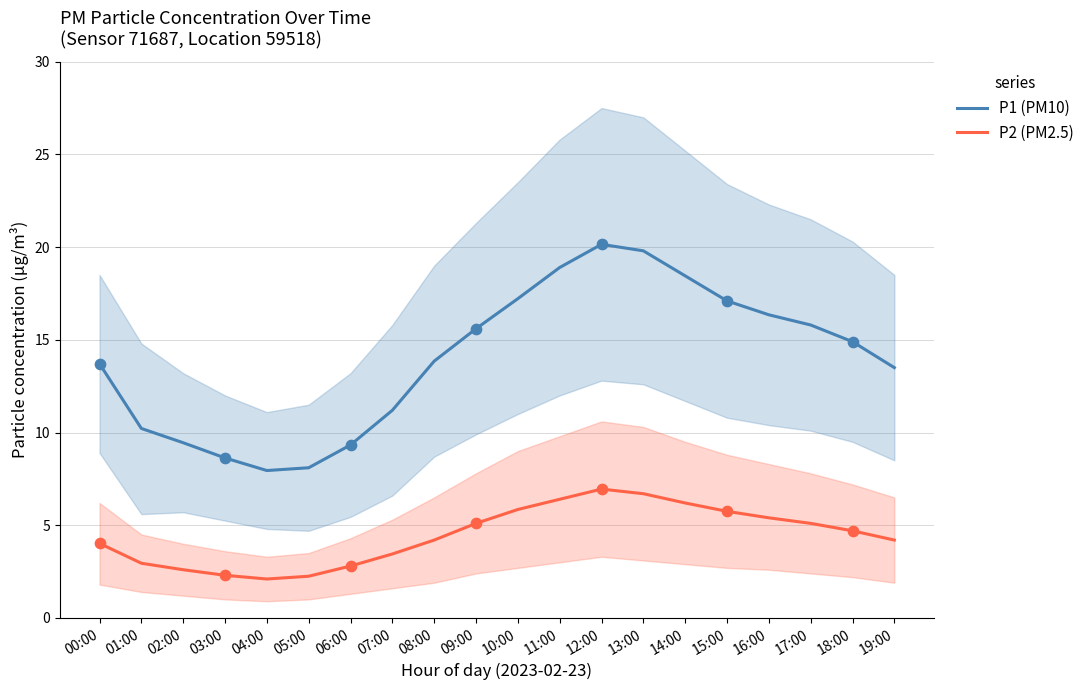

Is the value of P2 (PM2.5) at 15:00 greater than the value of P1 (PM10) at 06:00?

No